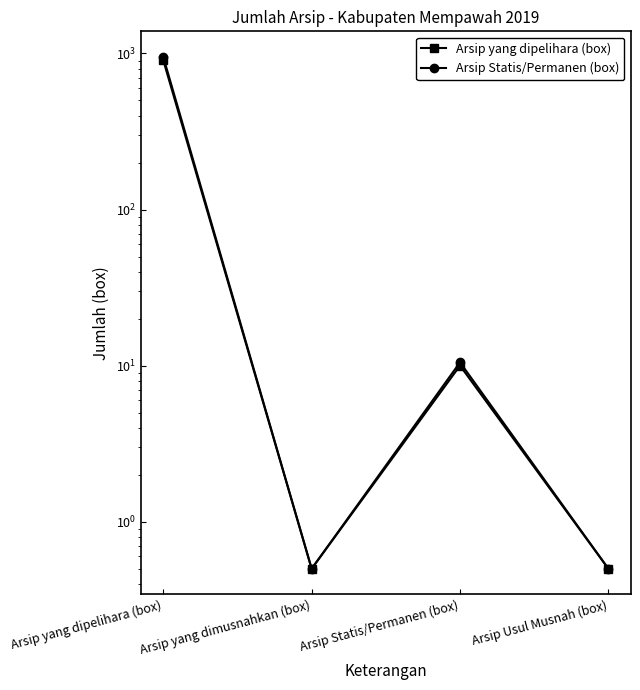

How many interior local valleys does the Arsip yang dipelihara (box) series have?

1